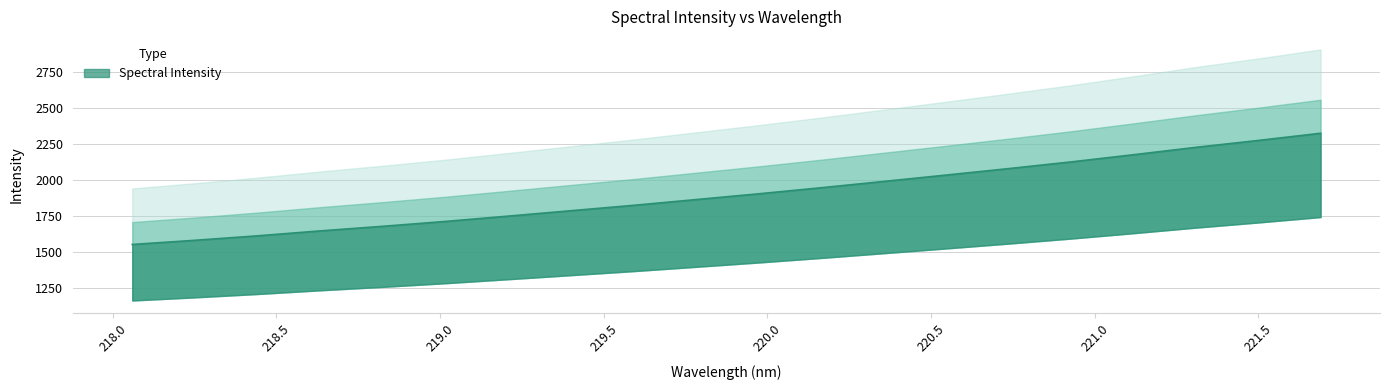

What is the ratio of the value at 219.589 to the value at 220.5444?

0.9